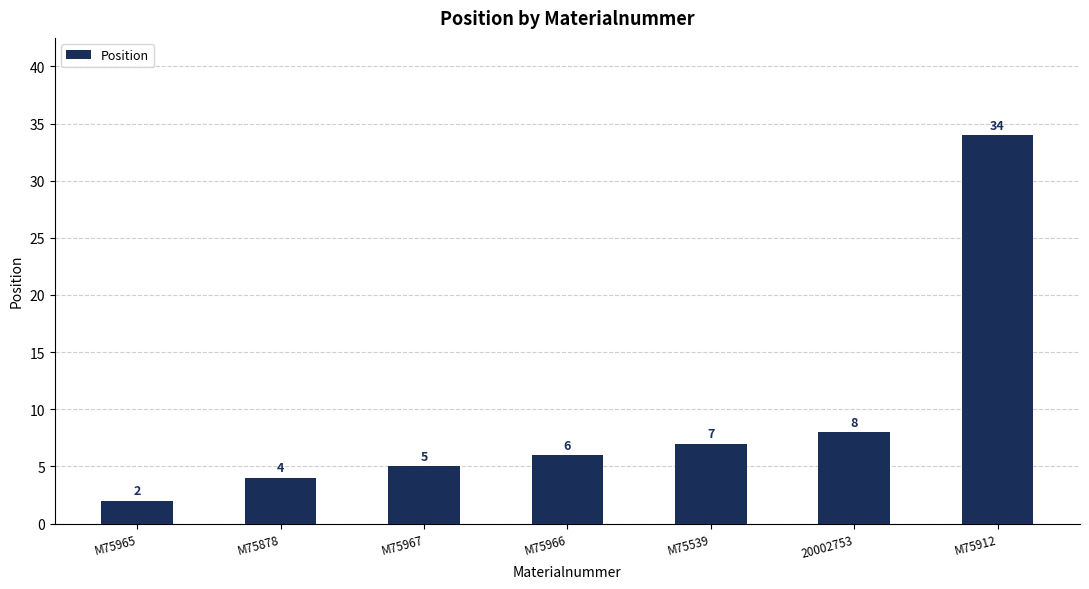

What is the change in value from M75966 to M75912?

+28